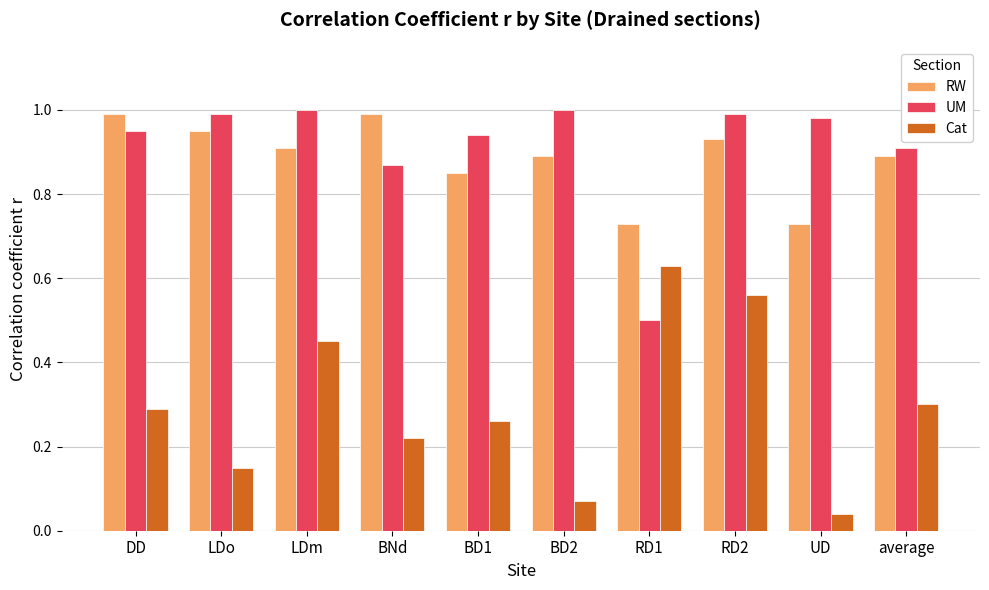

Where is Cat nearest to the value 0?

UD